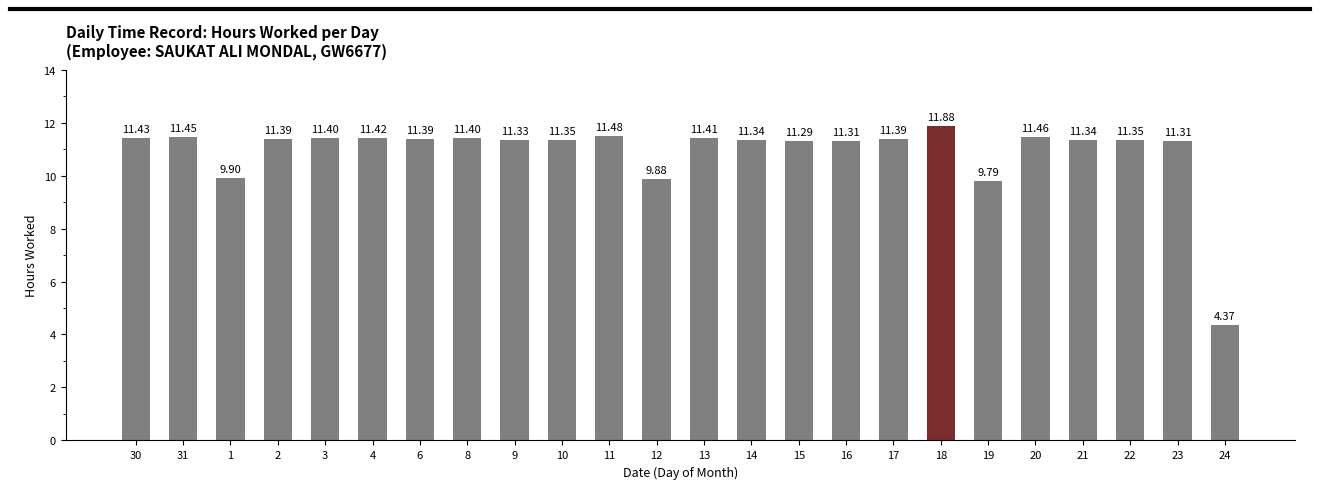

What is the difference between the maximum and minimum values?

7.5